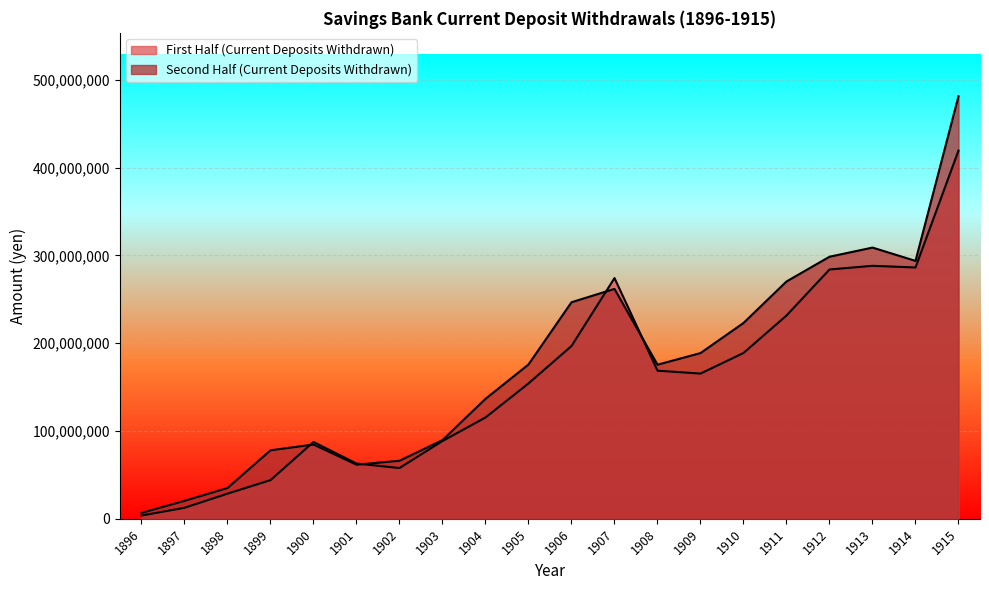

How many data points in Second Half (Current Deposits Withdrawn) are above 175775962?

9